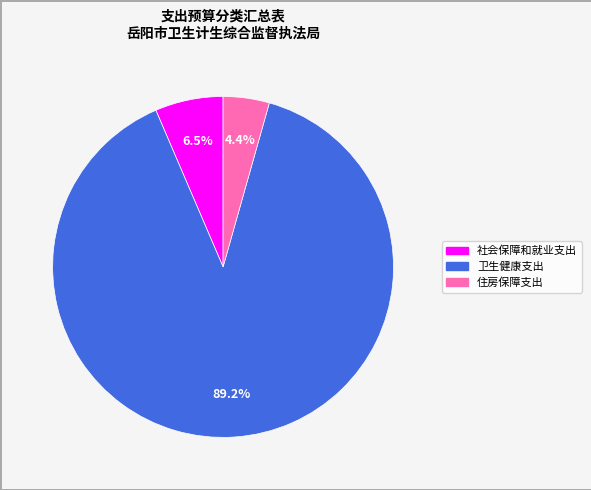

Which category has the biggest portion of the pie?

卫生健康支出